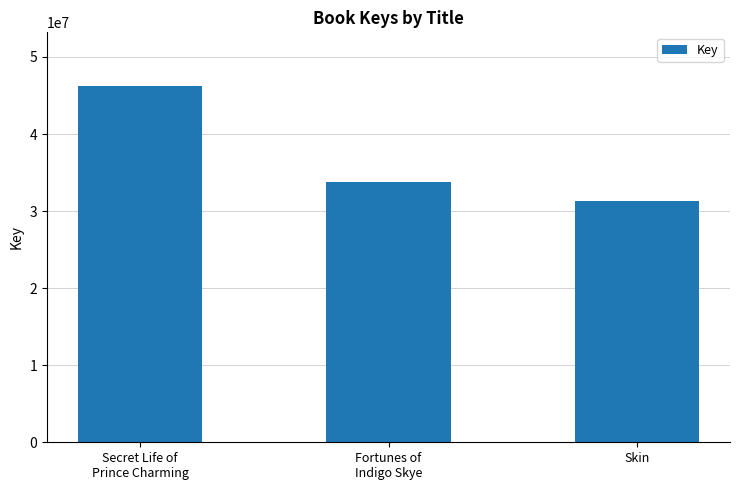

Reading right to left, extract all data points from this chart.

Skin=31247142	Fortunes of
Indigo Skye=33807240	Secret Life of
Prince Charming=46255515